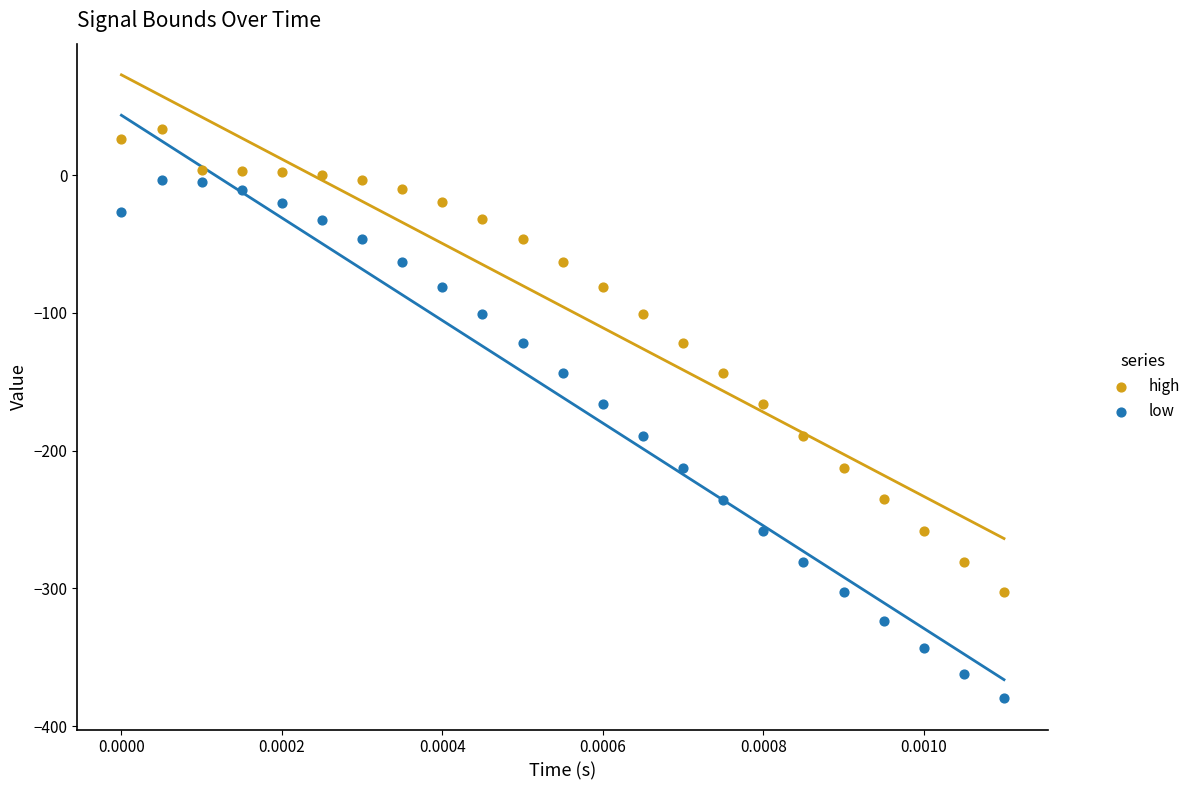

Across all data points, what is the range of Y values (max minus min)?

413.8